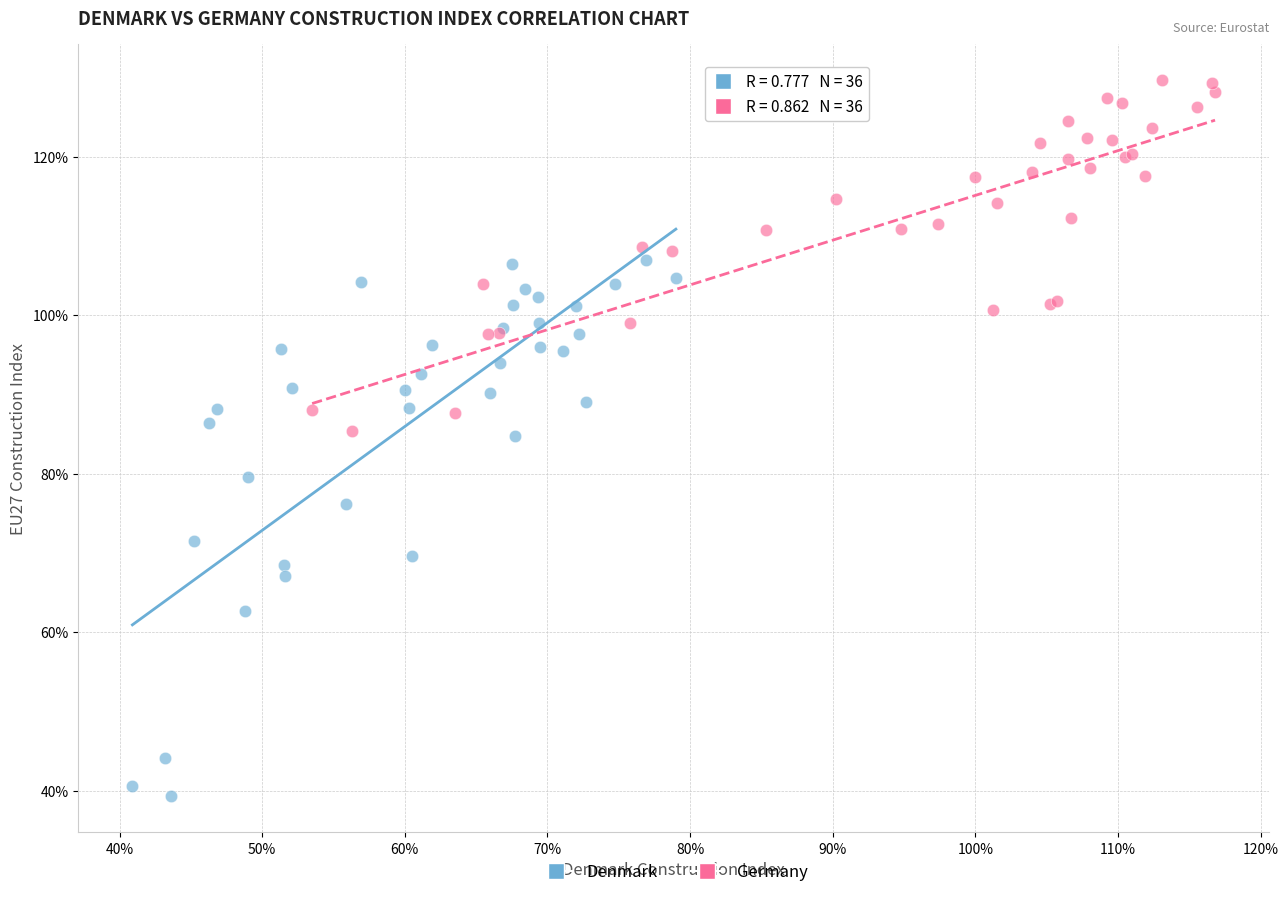

Which series contains the highest Y value?

Germany